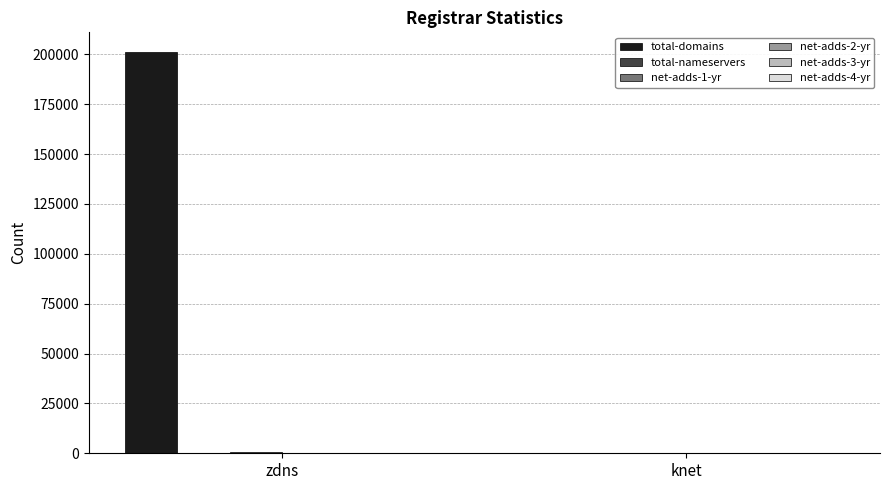

What is the greatest value displayed?

200946